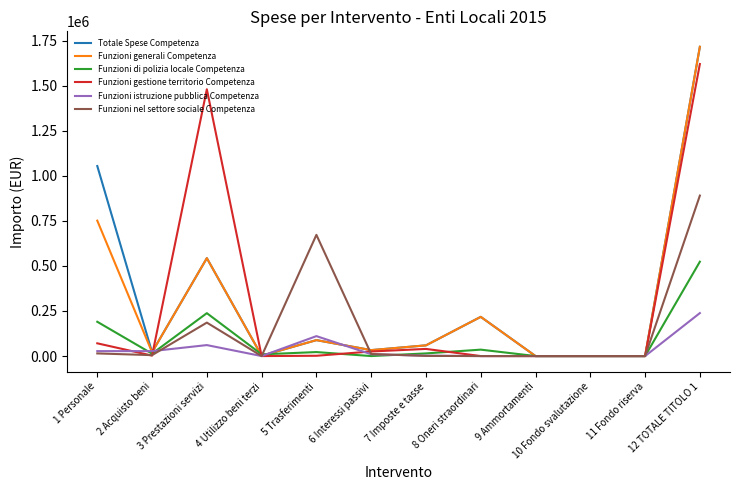

How many lines are shown in the chart?

6